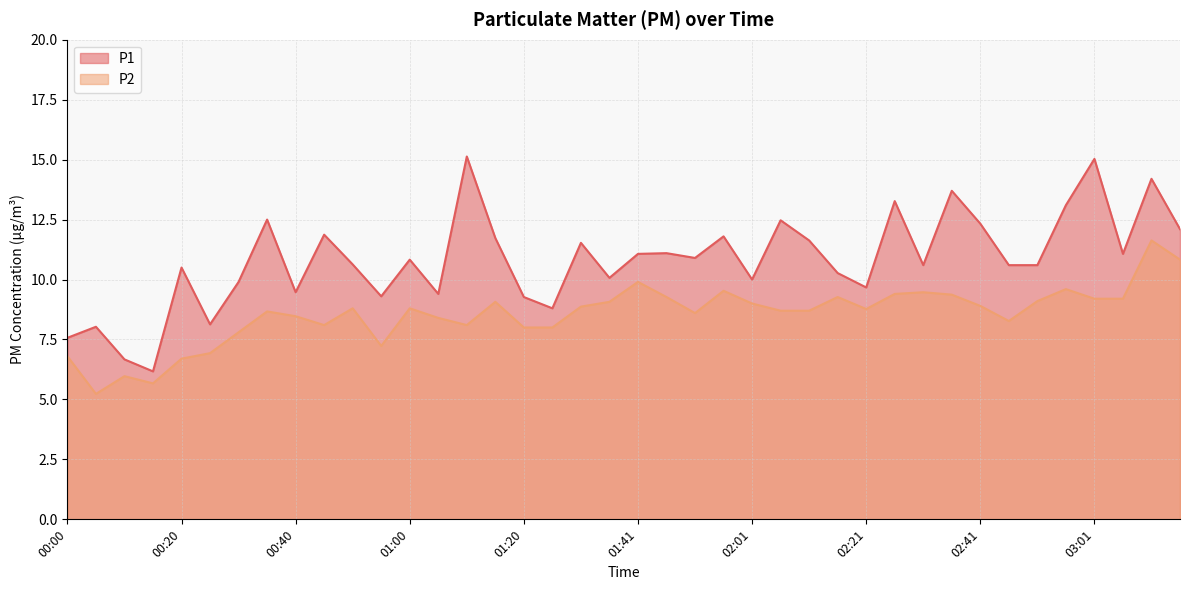

At how many categories does at least one series exceed 13?

6